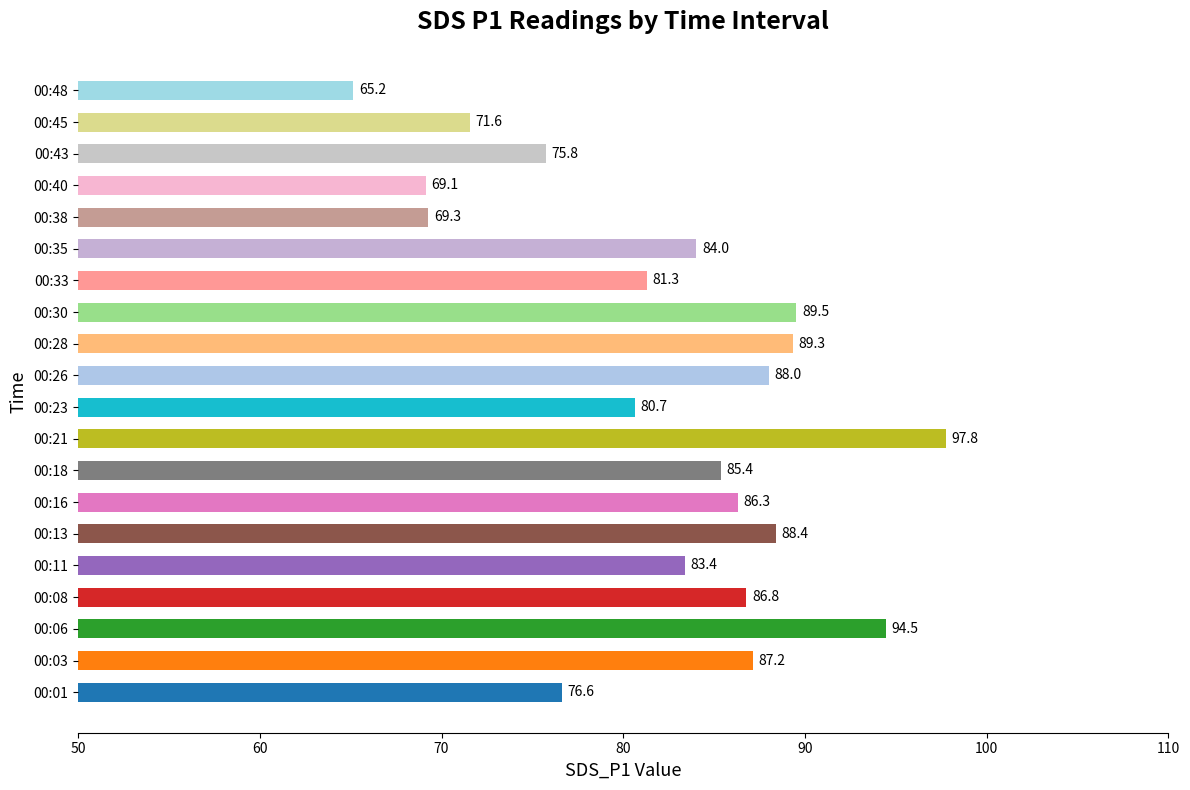

Approximately how many times larger is the value at 00:26 compared to 00:45?

1.2